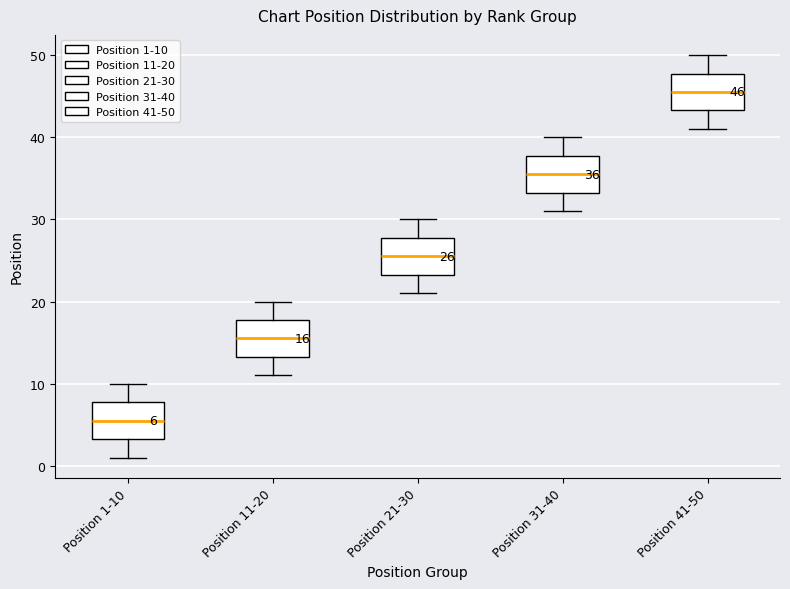

Which box's median line is the highest?

Position 41-50